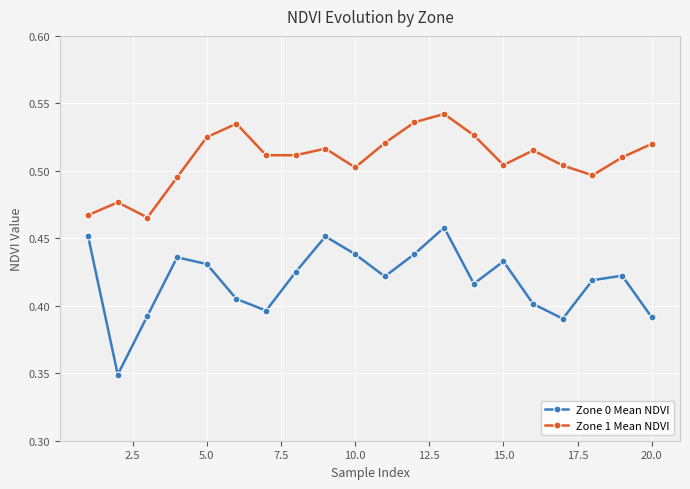

How many interior local peaks does the Zone 1 Mean NDVI series have?

5